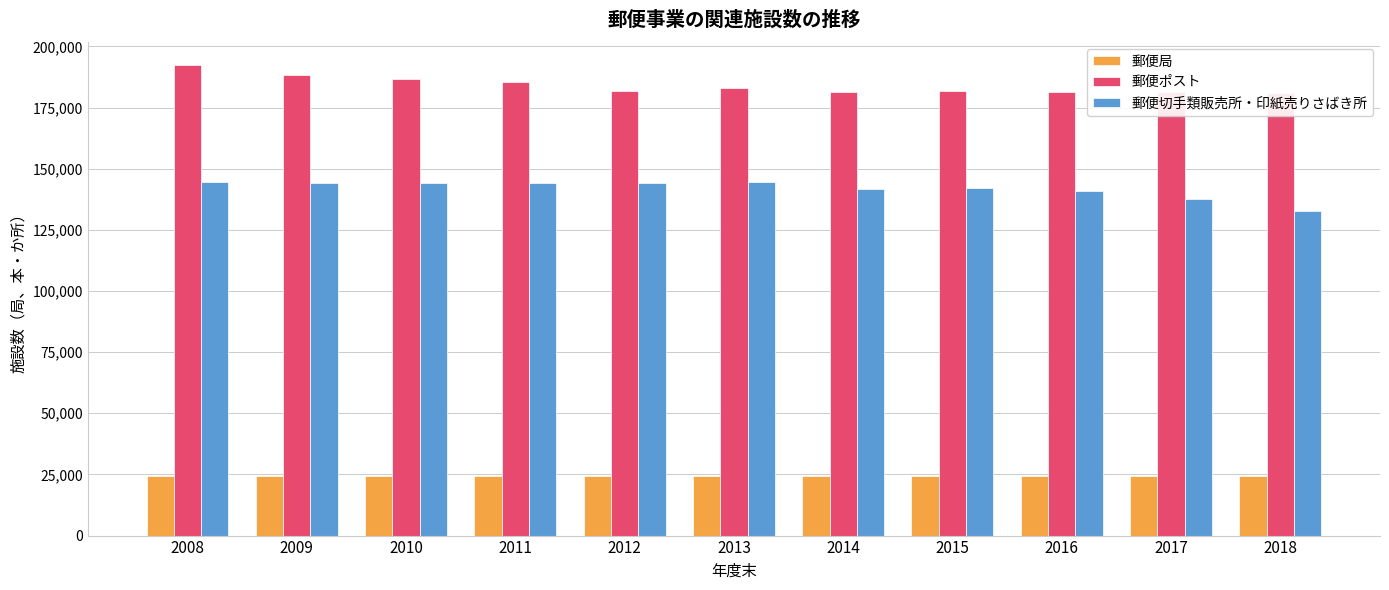

Is it true that 郵便局 equals 6998 at 2015?

False